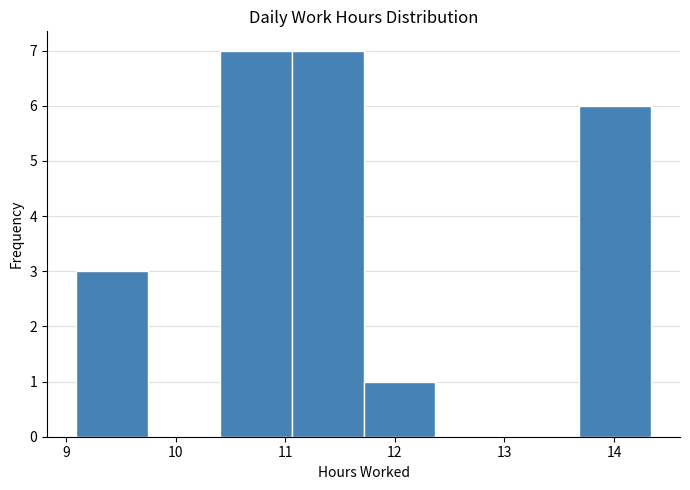

What is the height of the bar covering 10.4 to 11.1 on the x-axis? Neither the bar edges nor the heights are printed on the chart, so give them approximately, as read against the axes.

7